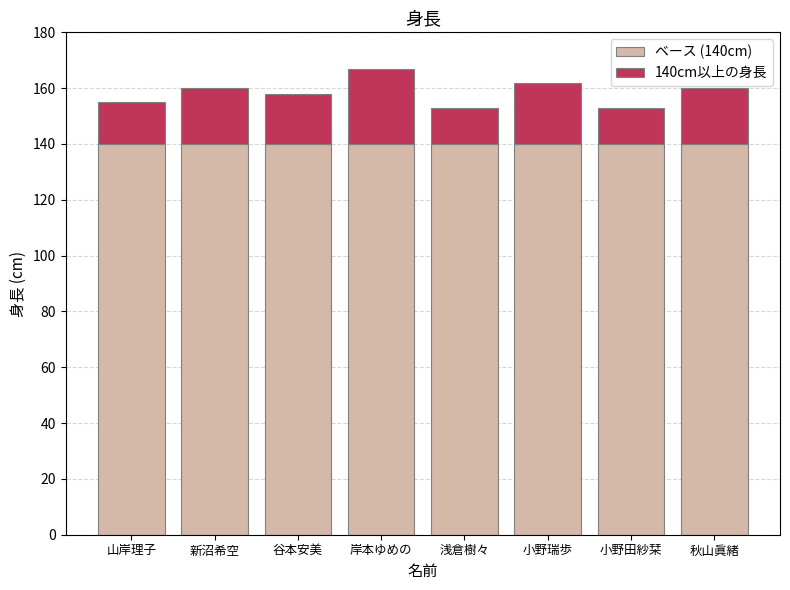

Reading left to right, transcribe the values for ベース (140cm).

山岸理子=140	新沼希空=140	谷本安美=140	岸本ゆめの=140	浅倉樹々=140	小野瑞歩=140	小野田紗栞=140	秋山眞緒=140